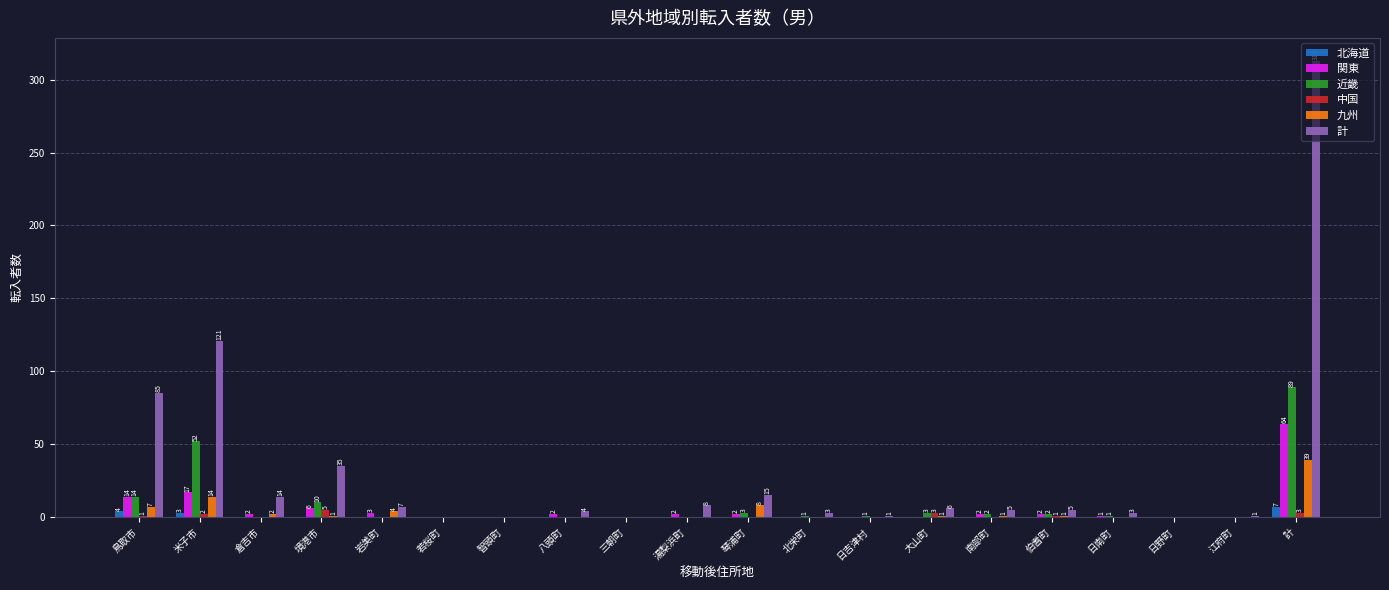

Which category has the highest value across all series?

計